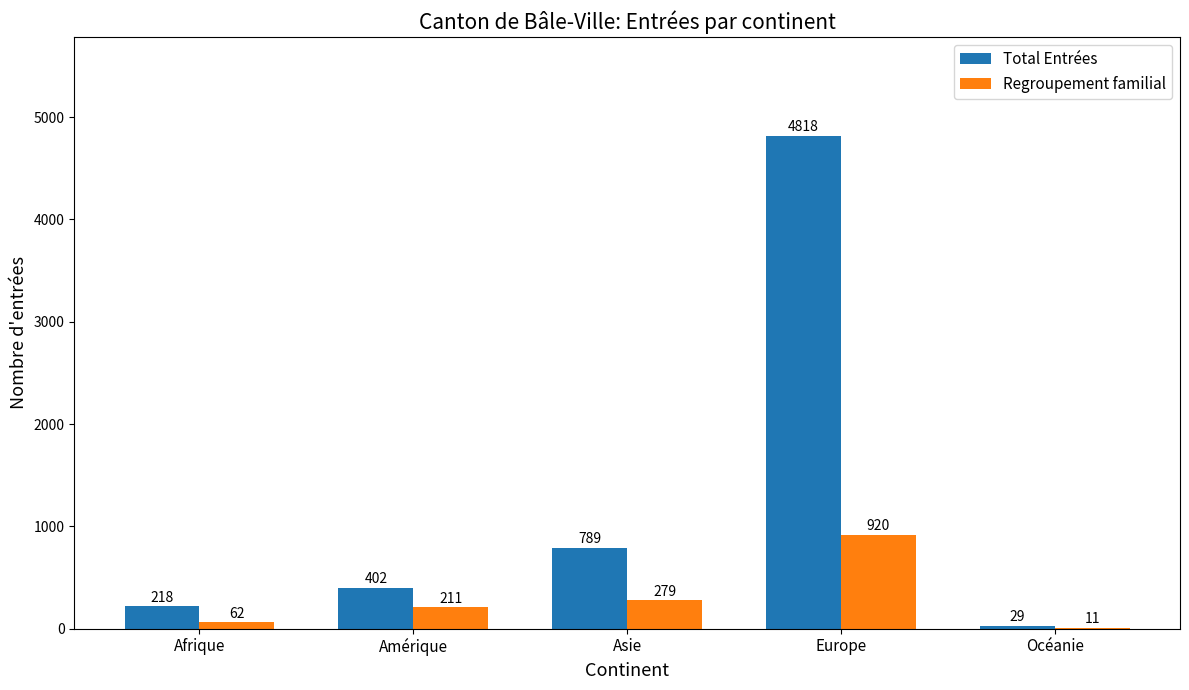

Reading left to right, list all the values displayed in this chart.

Total Entrées: 218	402	789	4818	29
Regroupement familial: 62	211	279	920	11